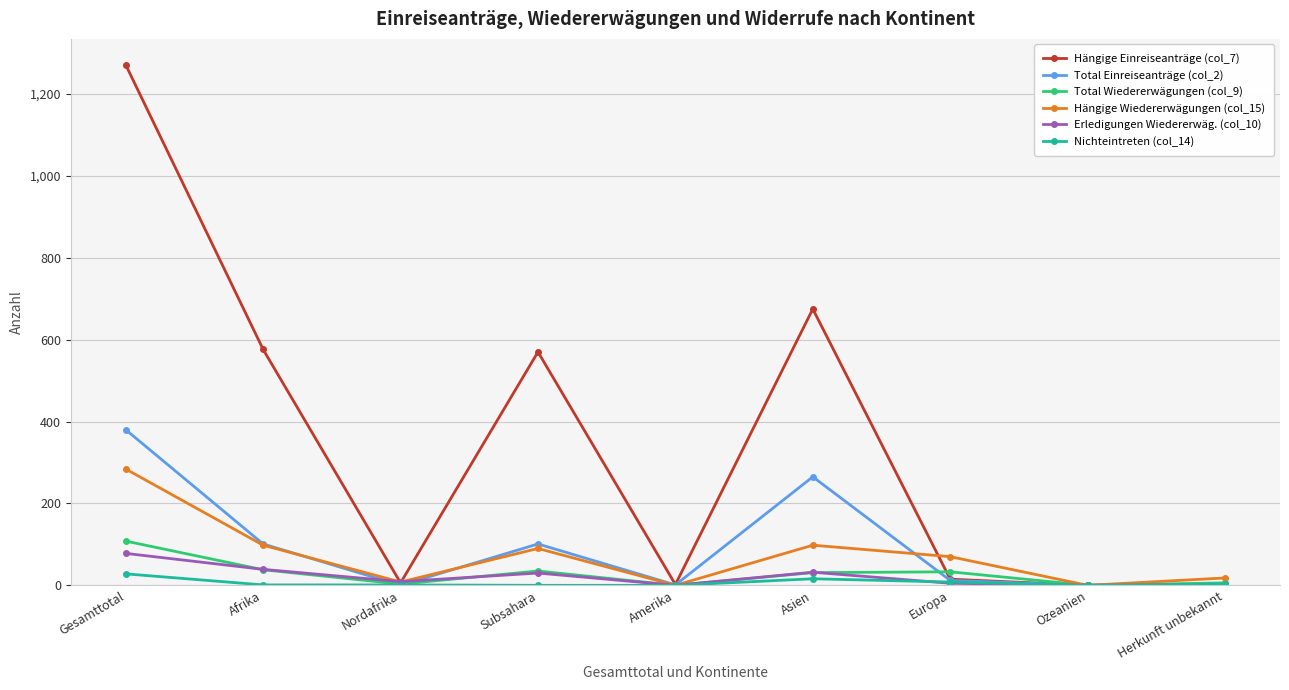

What is the total value across all series at Nordafrika?

27